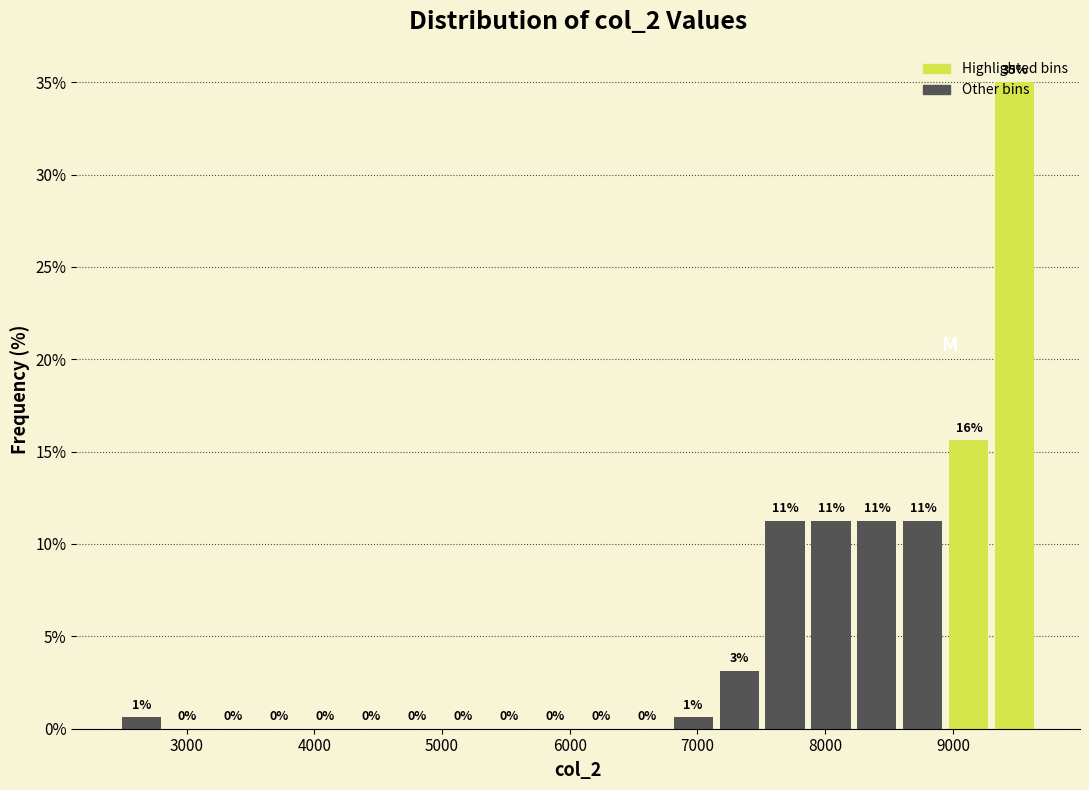

Read against the x-axis, roughly where is the centre of the tallest bar?

9500